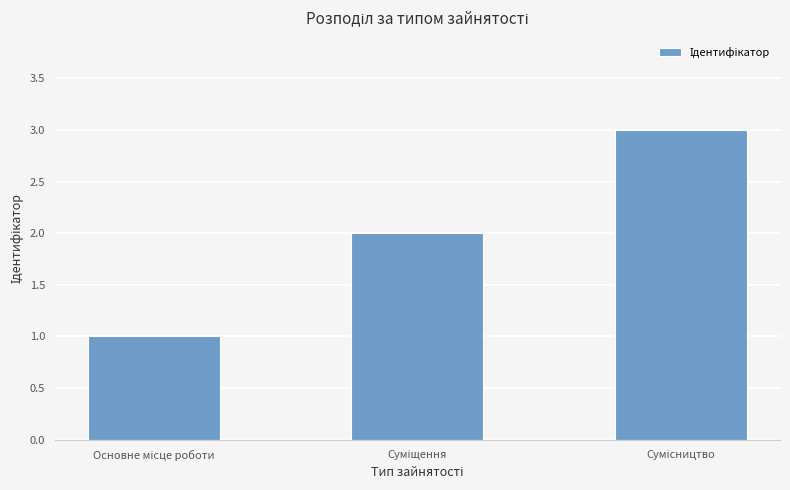

What is the greatest value displayed?

3